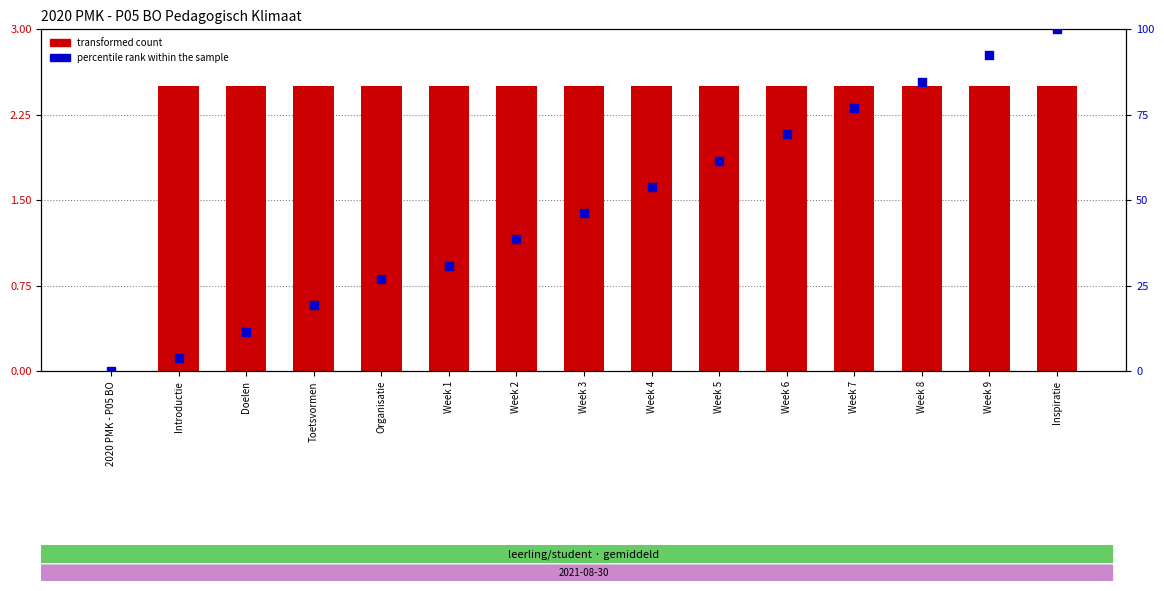

Which series contains the lowest Y value?

transformed count